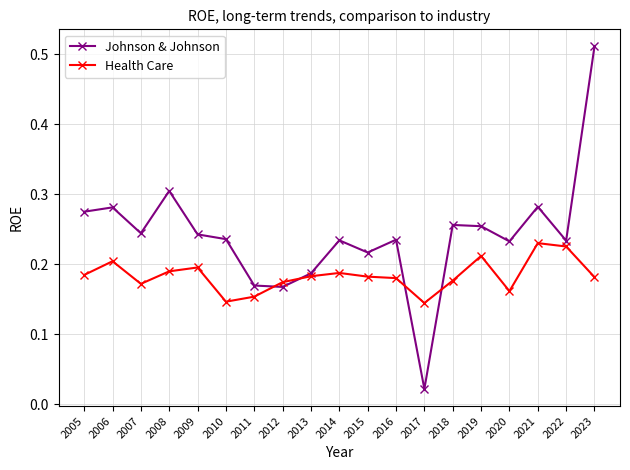

Is it true that Johnson & Johnson equals 0.4 at 2006?

False